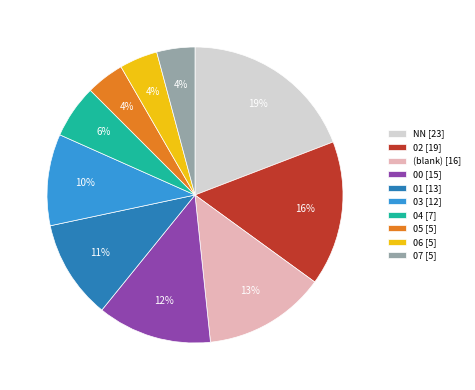

What is the largest slice in the pie chart?

NN [23]